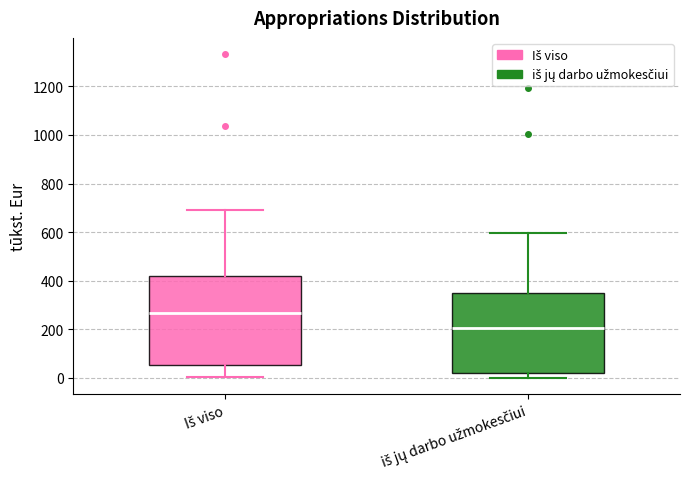

Comparing the boxes themselves (not the whiskers), which one is the tallest?

Iš viso